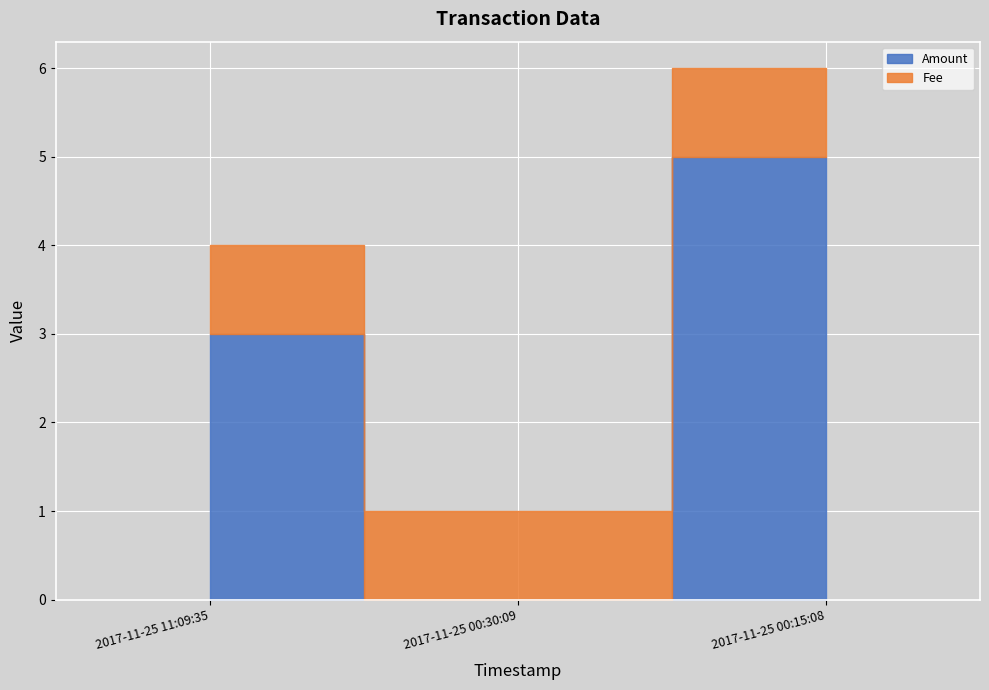

Reading left to right, transcribe all the data shown in this chart.

Amount: 3	0	5
Fee: 1	1	1